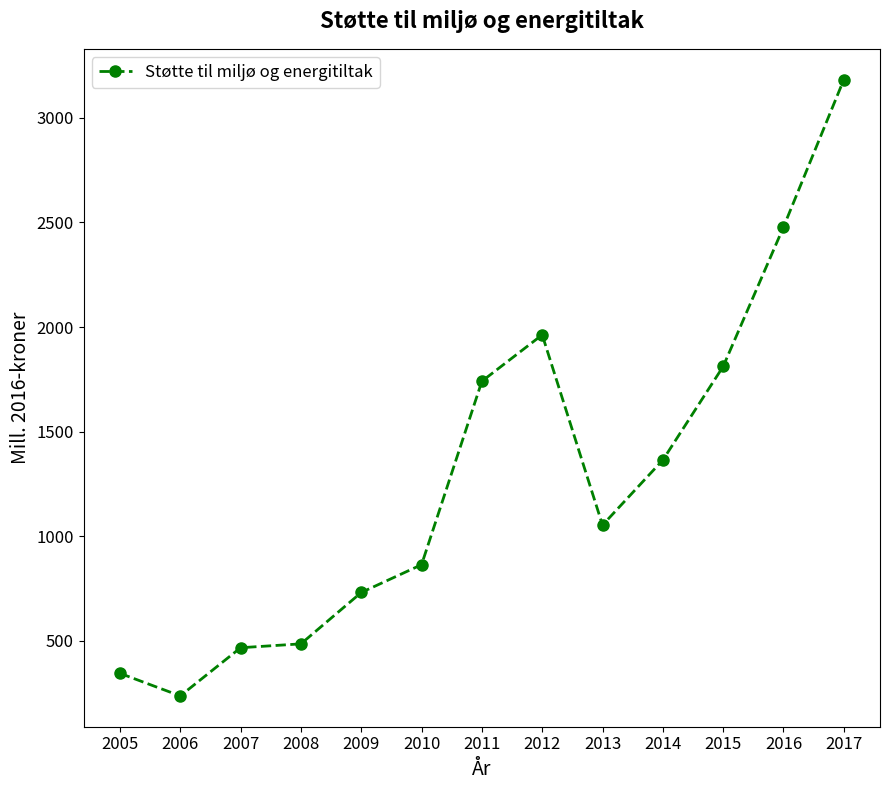

Is it true that the value at 2007 is 467.5?

True